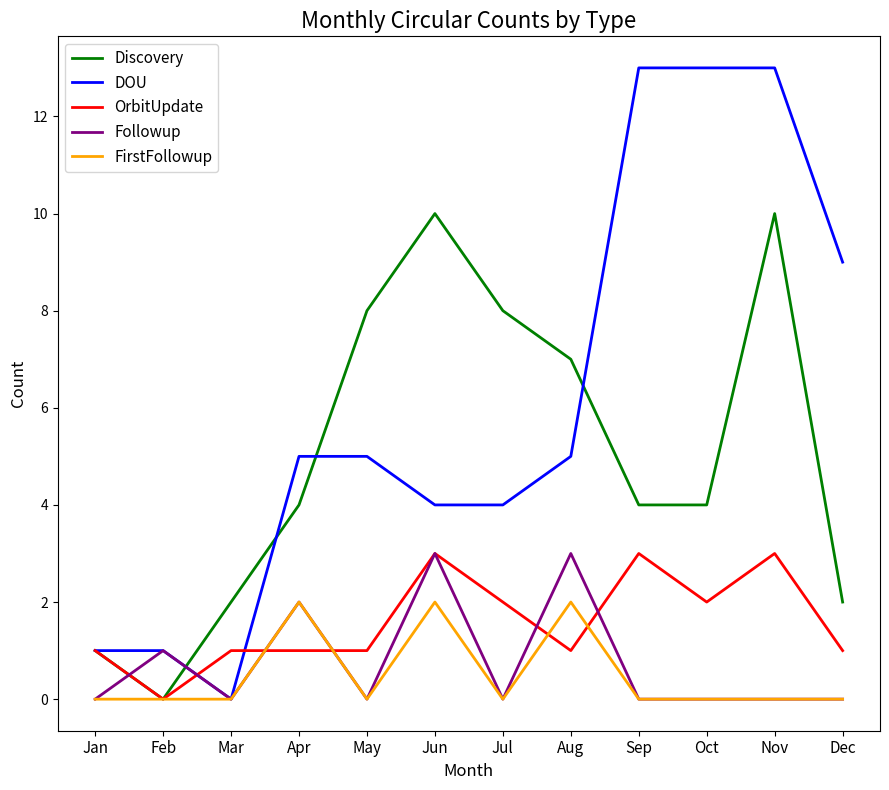

Is the value of DOU at Jun greater than the value of FirstFollowup at Oct?

Yes